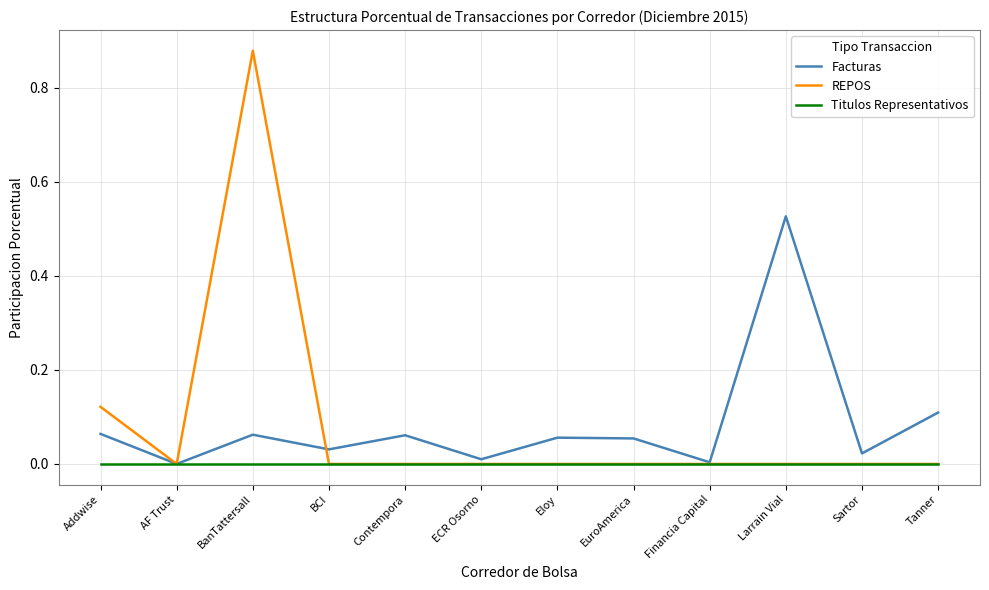

At which category is the sum across all series the highest?

BanTattersall